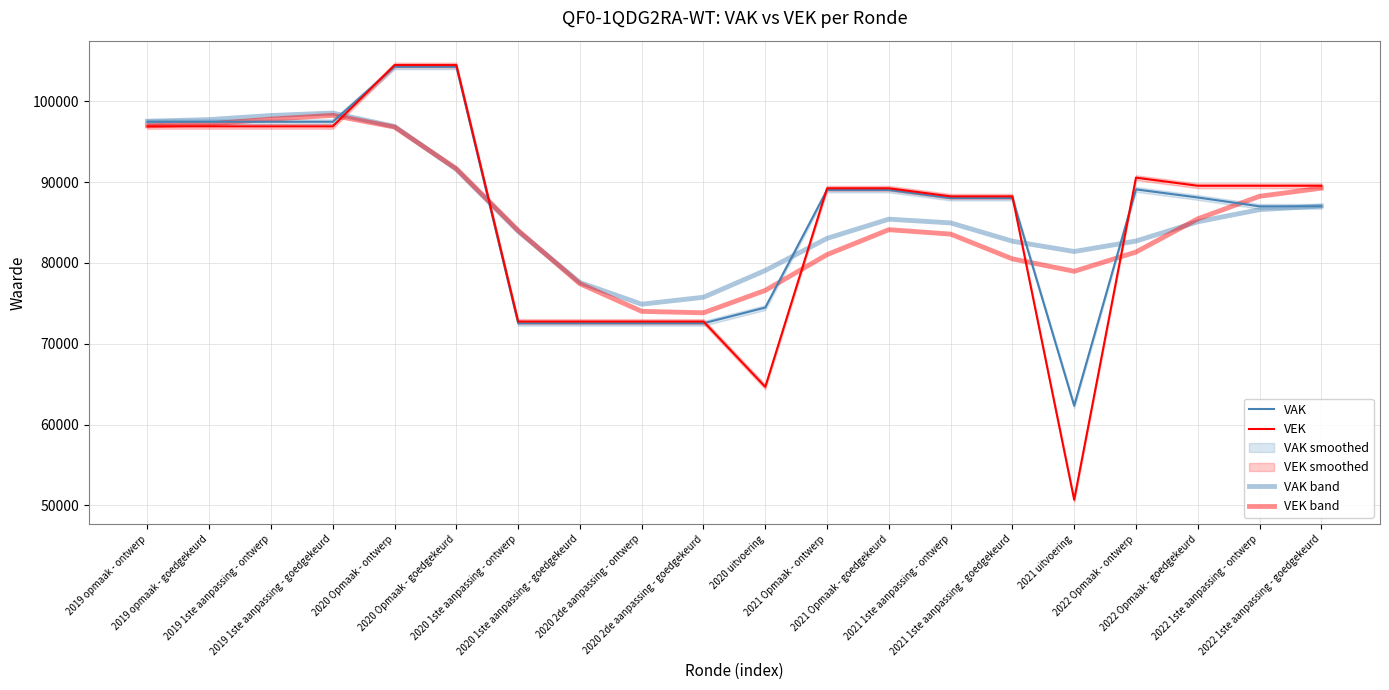

Where do VAK and VEK first cross each other?

2019 1ste aanpassing - goedgekeurd and 2020 Opmaak - ontwerp